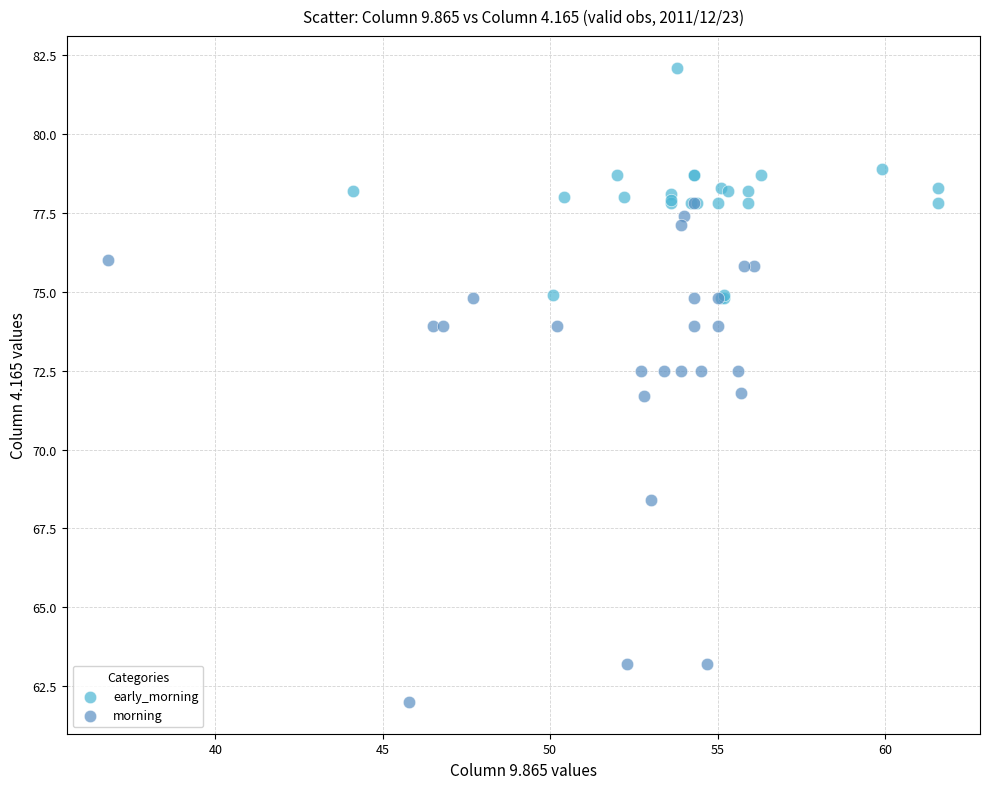

Which series reaches the maximum Y coordinate?

early_morning